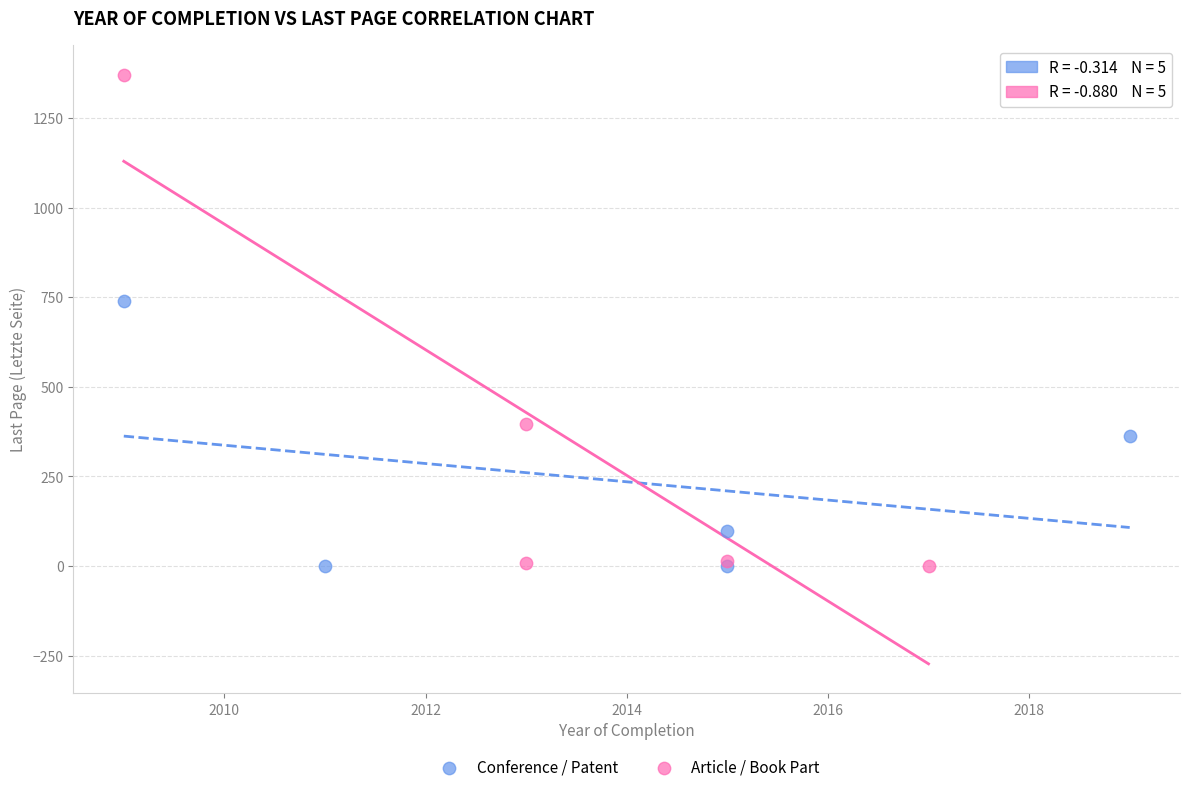

Which series has the largest Y range (max minus min)?

Article / Book Part